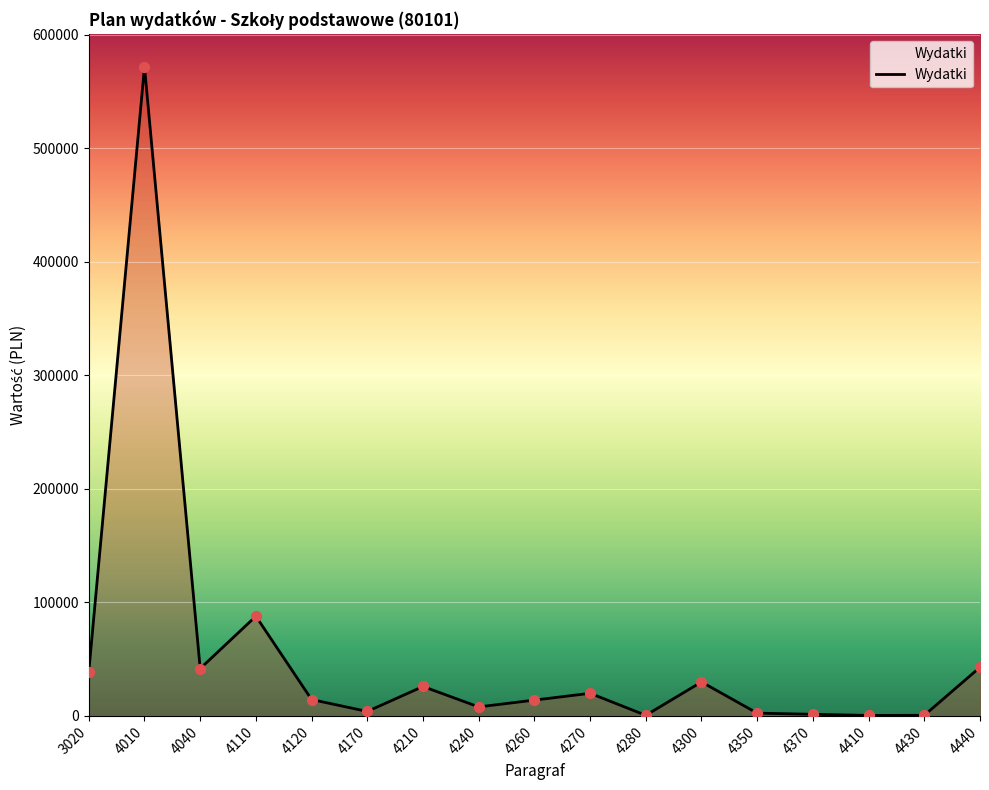

What is the change in value from 4010 to 4260?

-557886